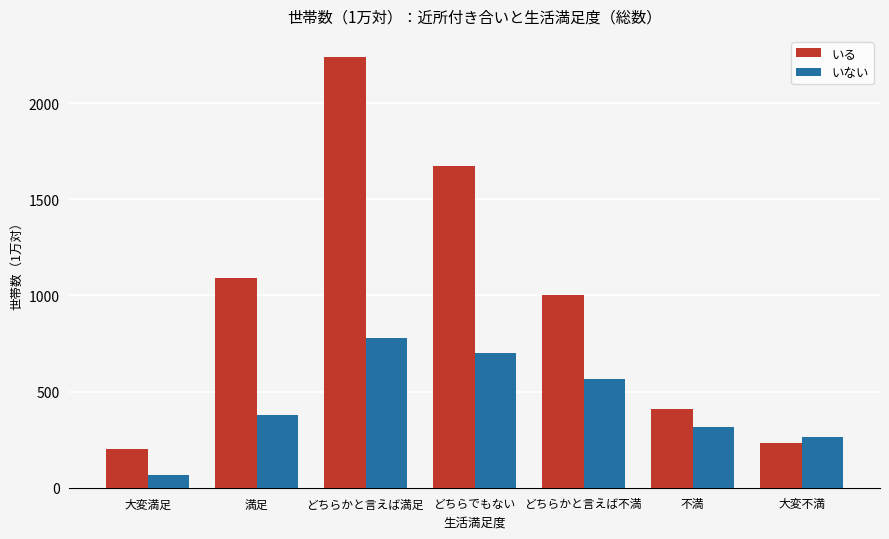

What is the spread (max minus min) of values at どちらかと言えば不満?

436.5